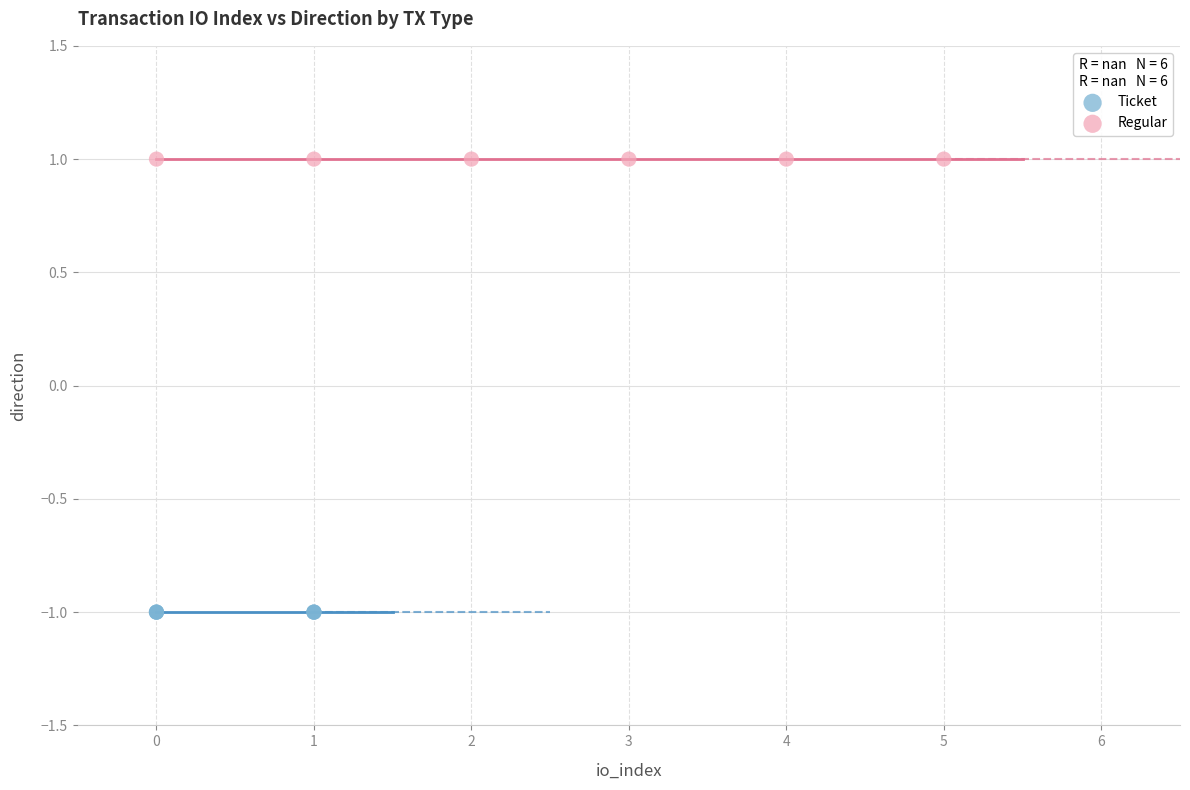

Which series reaches the maximum Y coordinate?

Regular